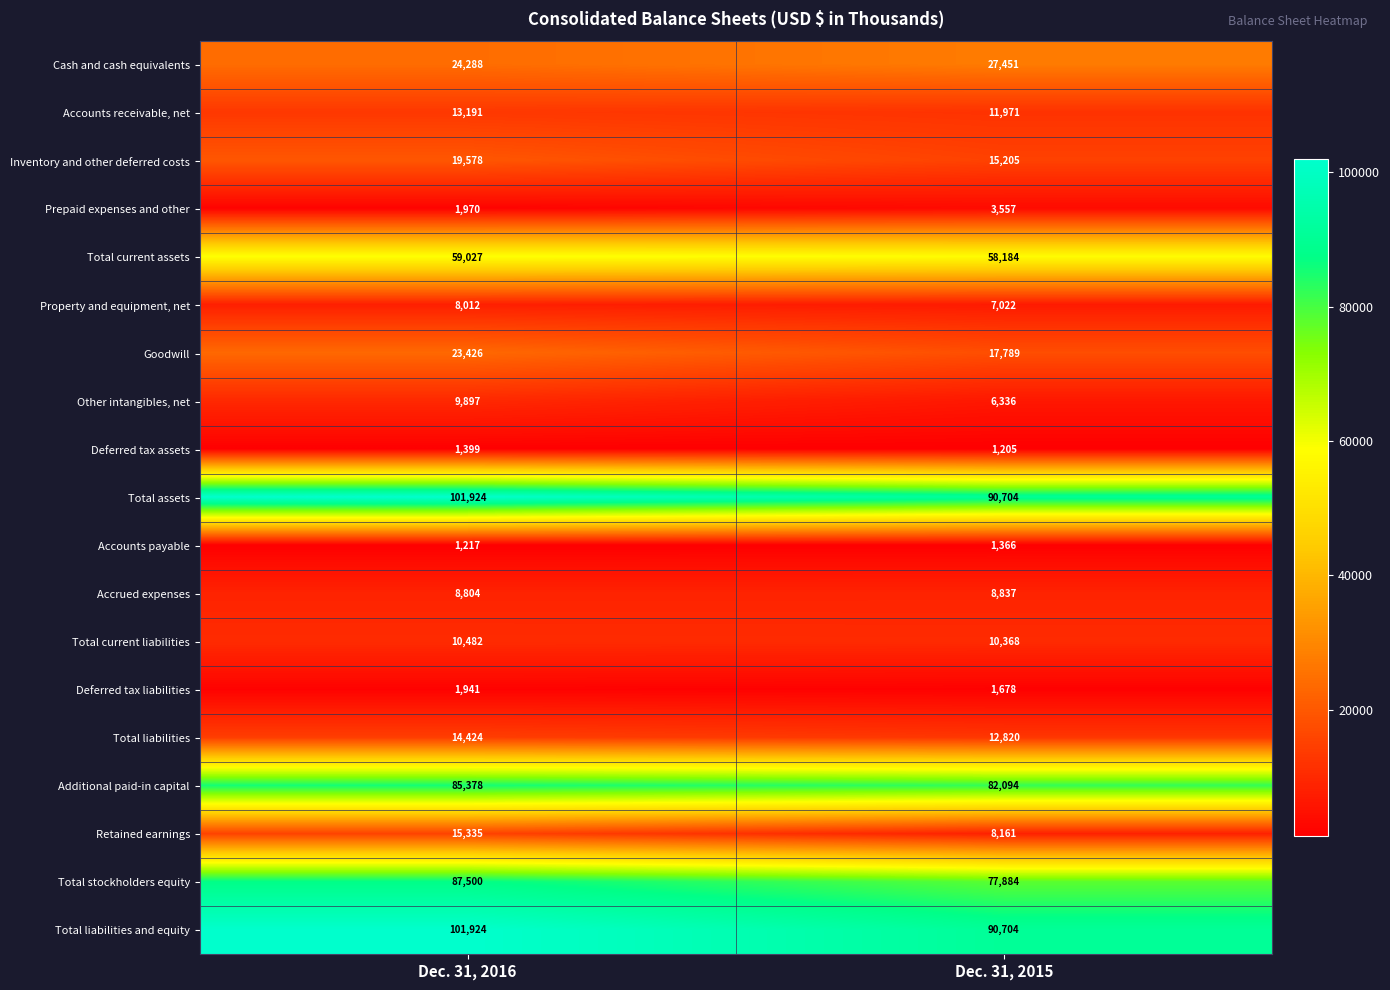

What value does the Goodwill series have at Dec. 31, 2015?

17789